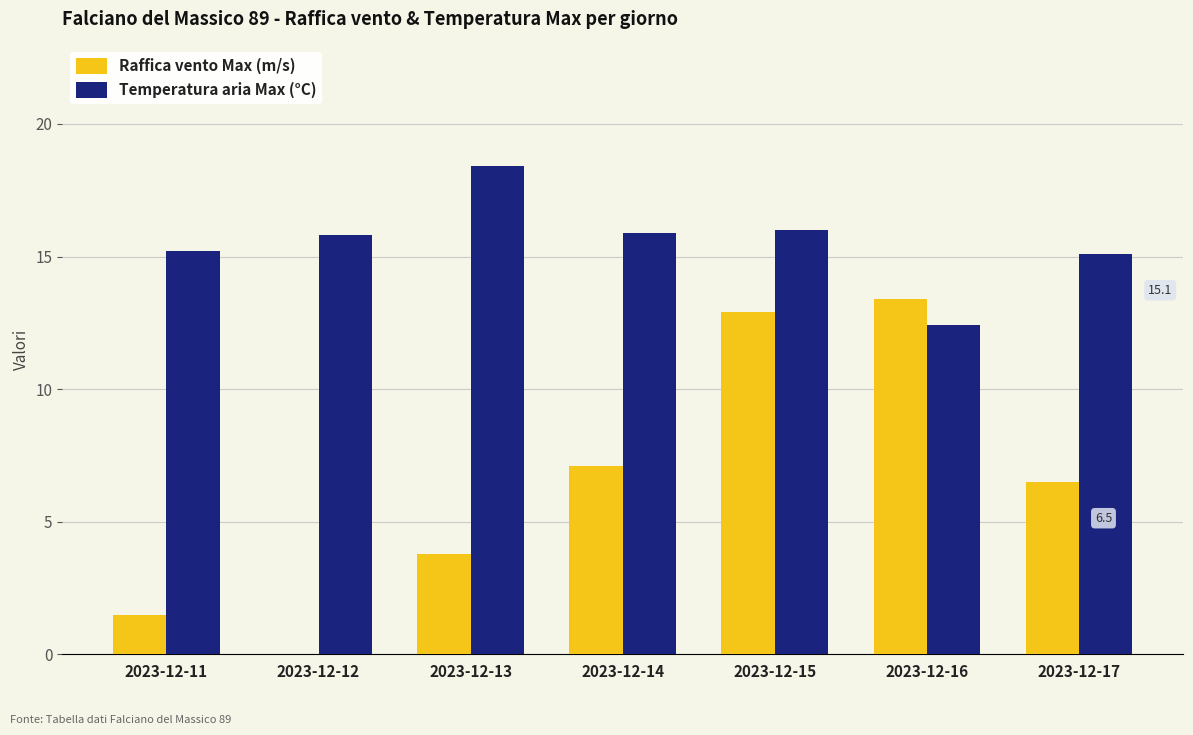

What is the average value of the Temperatura aria Max (°C) series?

15.5